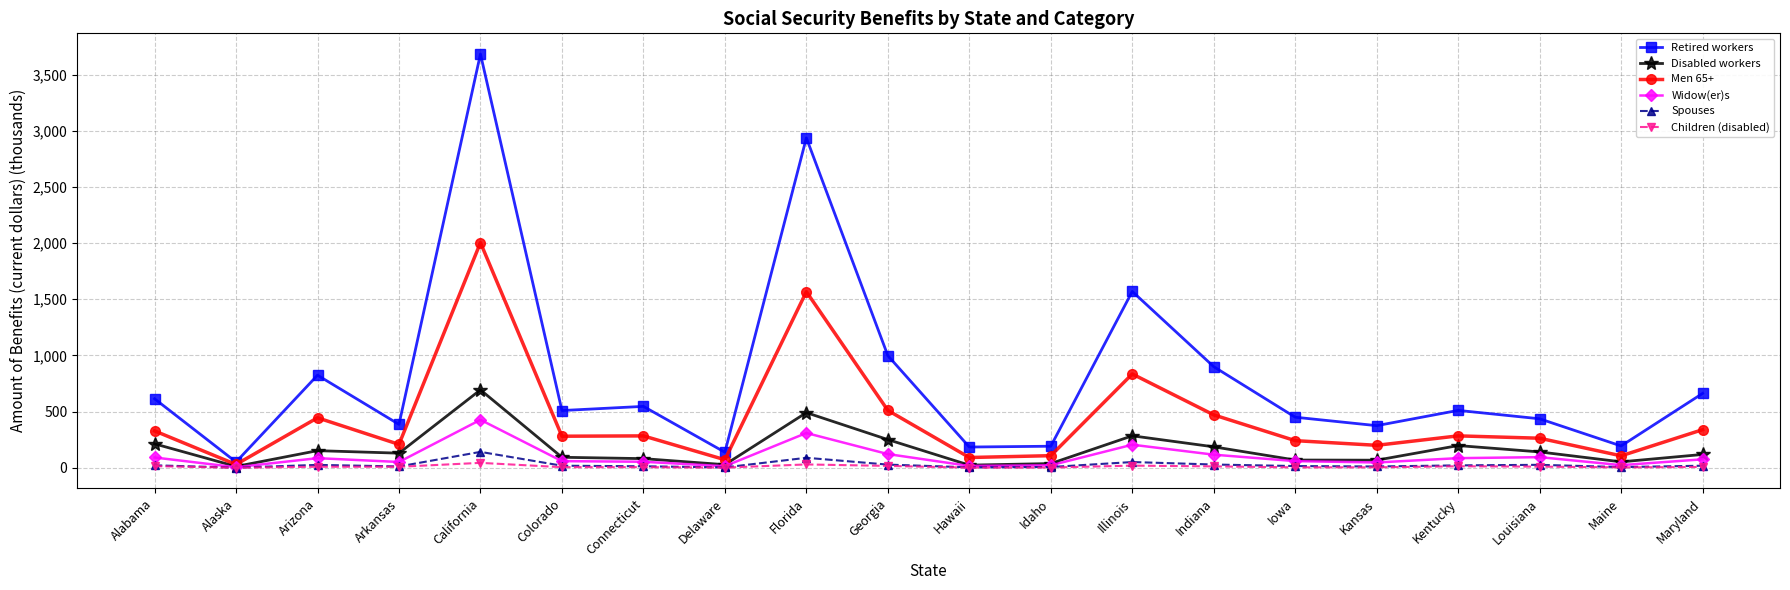

At which category is the sum across all series the highest?

California